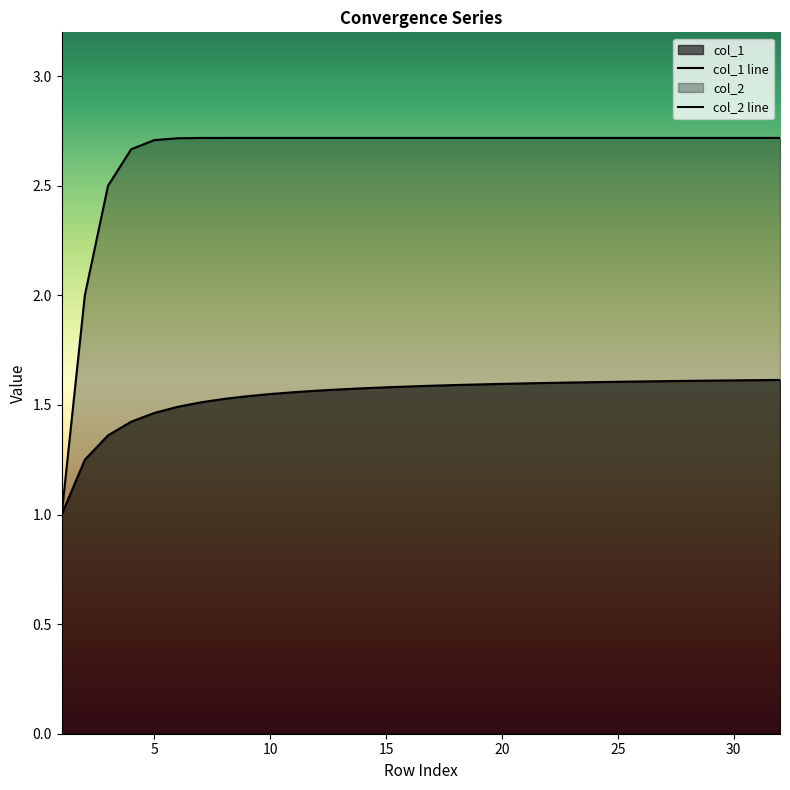

What is the greatest value displayed?

2.7